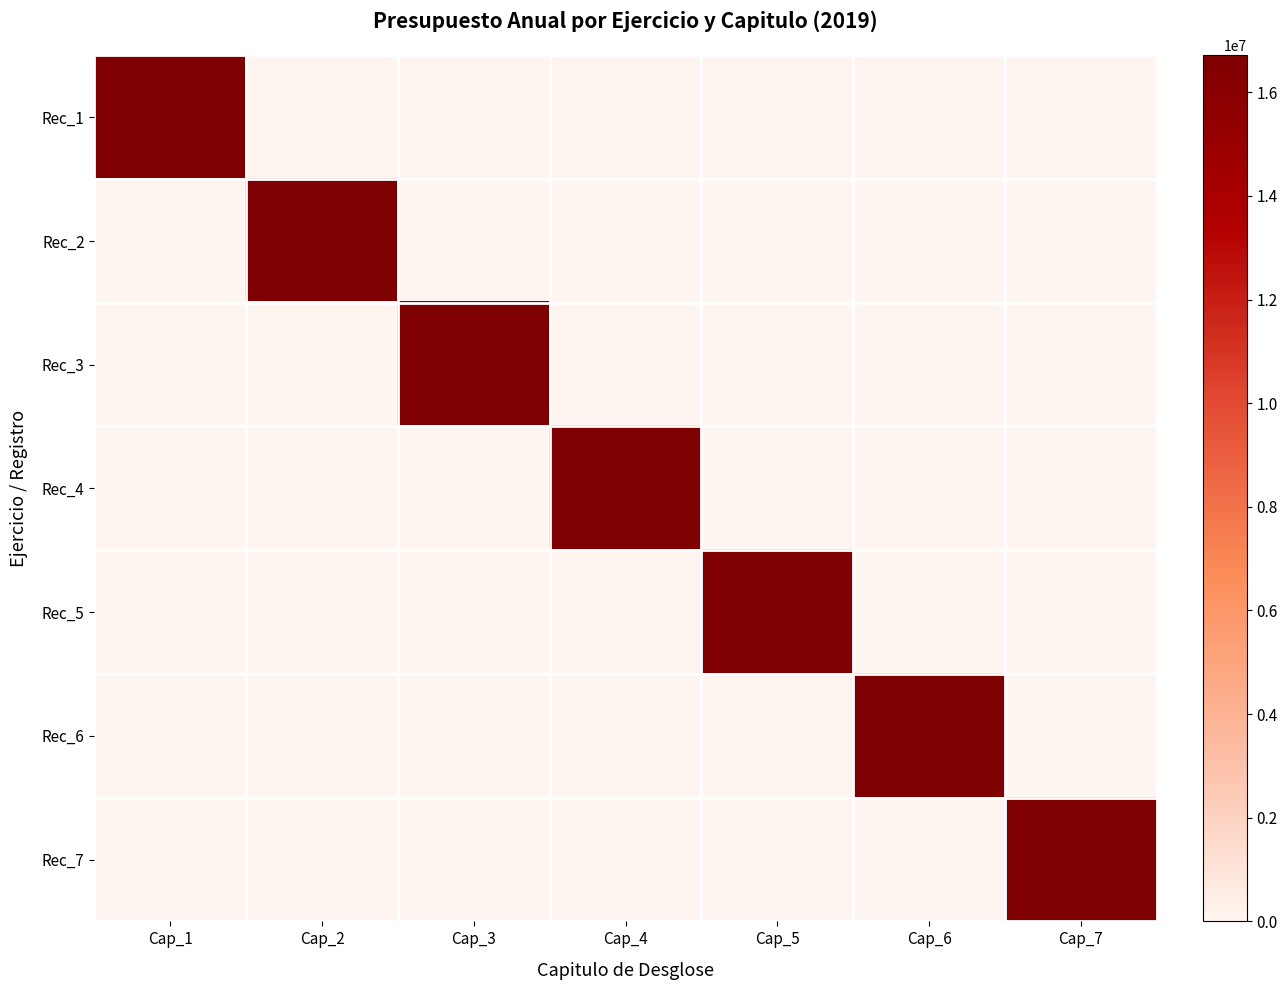

How many categories are shown in the chart?

7